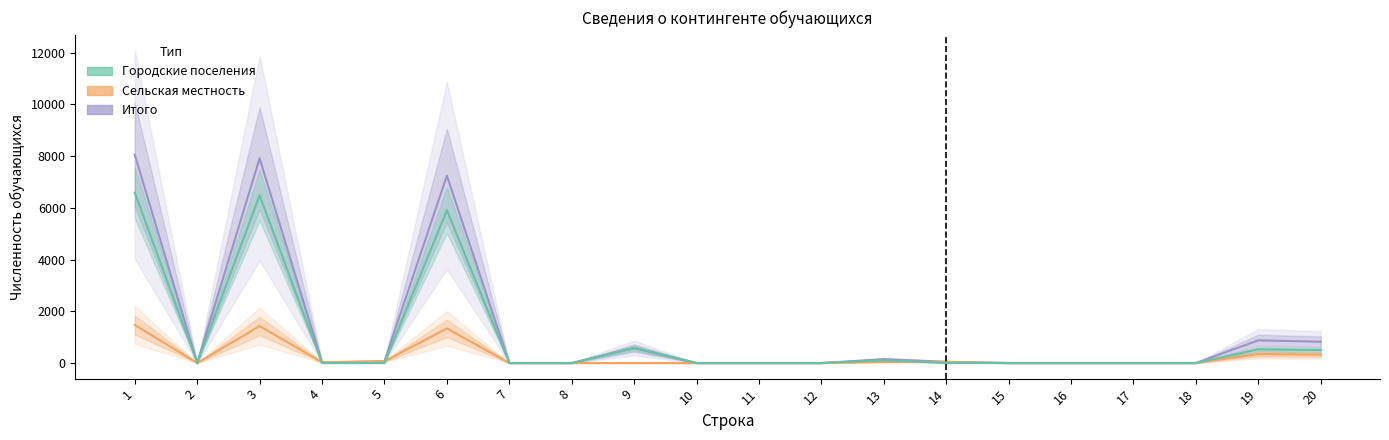

Between 3 and 4, which series saw the biggest shift?

Итого